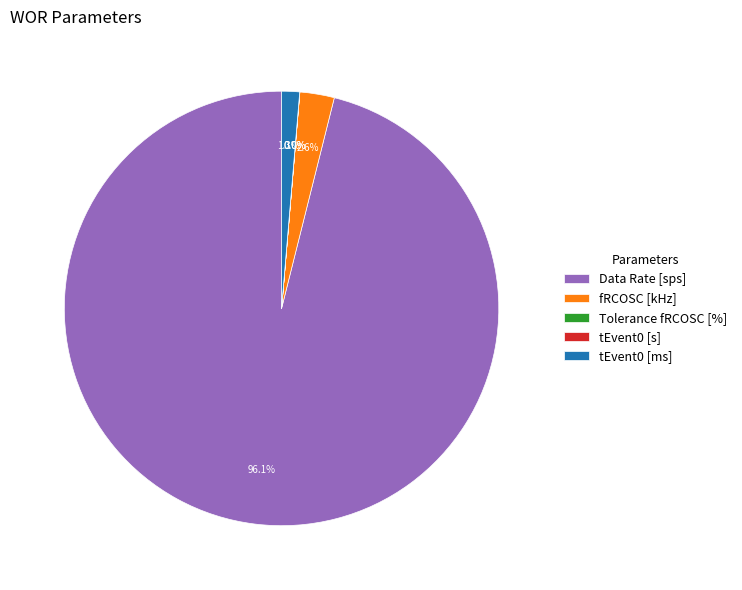

Which slice is the largest?

Data Rate [sps]